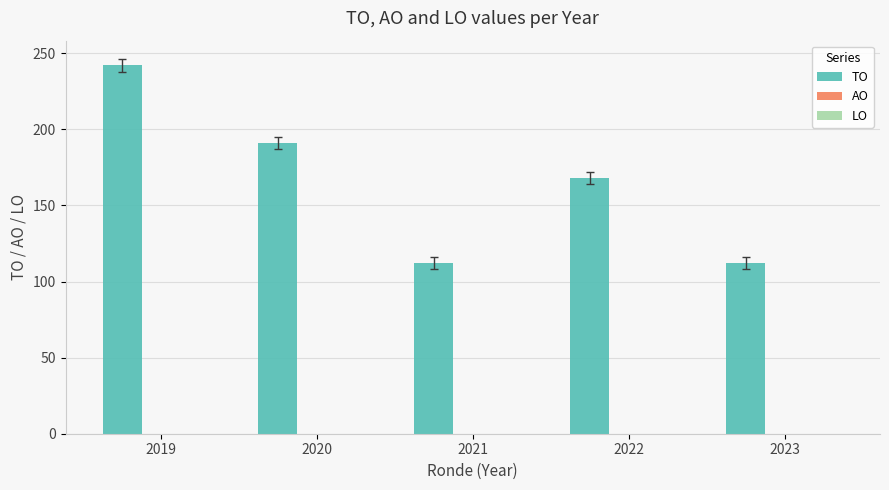

Which has a higher value, 2019 or 2020?

2019